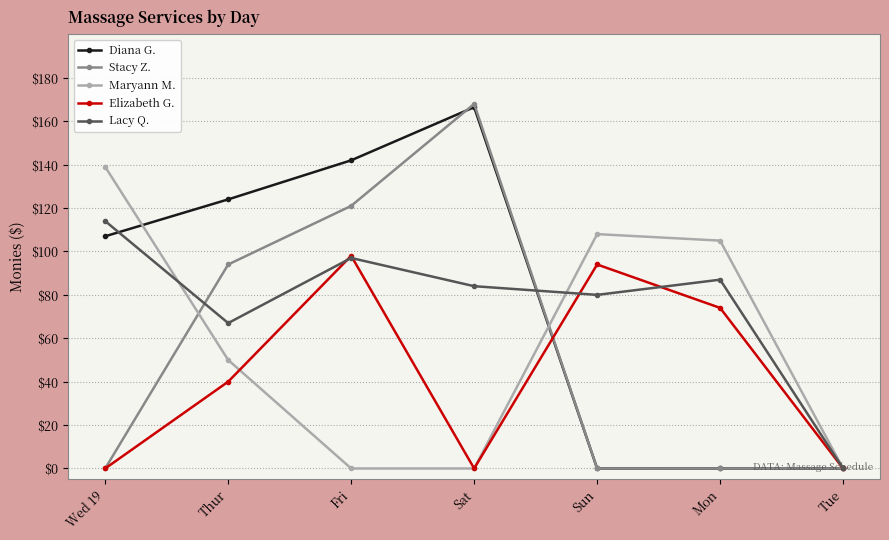

Is the value of Lacy Q. at Wed 19 greater than the value of Maryann M. at Sun?

Yes